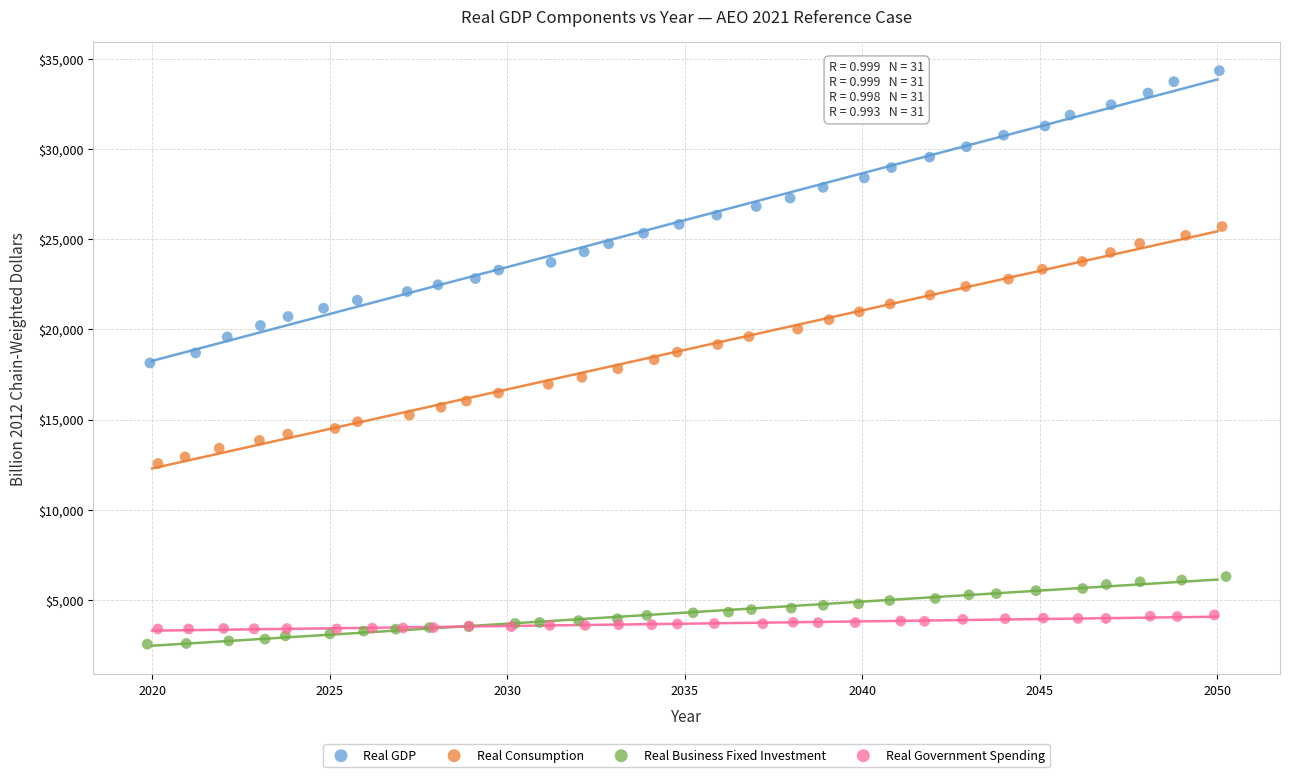

Which series contains the highest Y value?

Real GDP